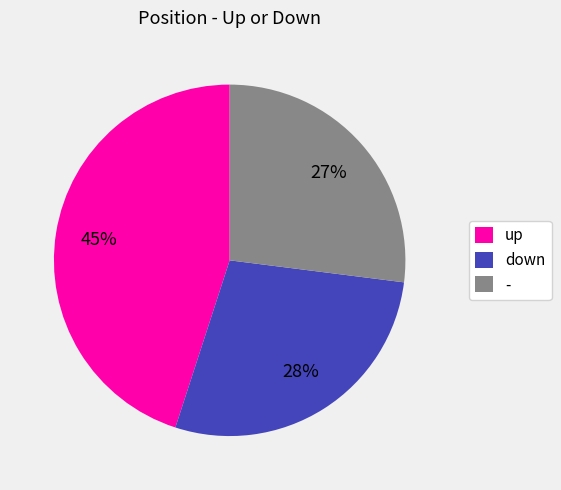

Rank the categories by value from lowest to highest.

-, down, up